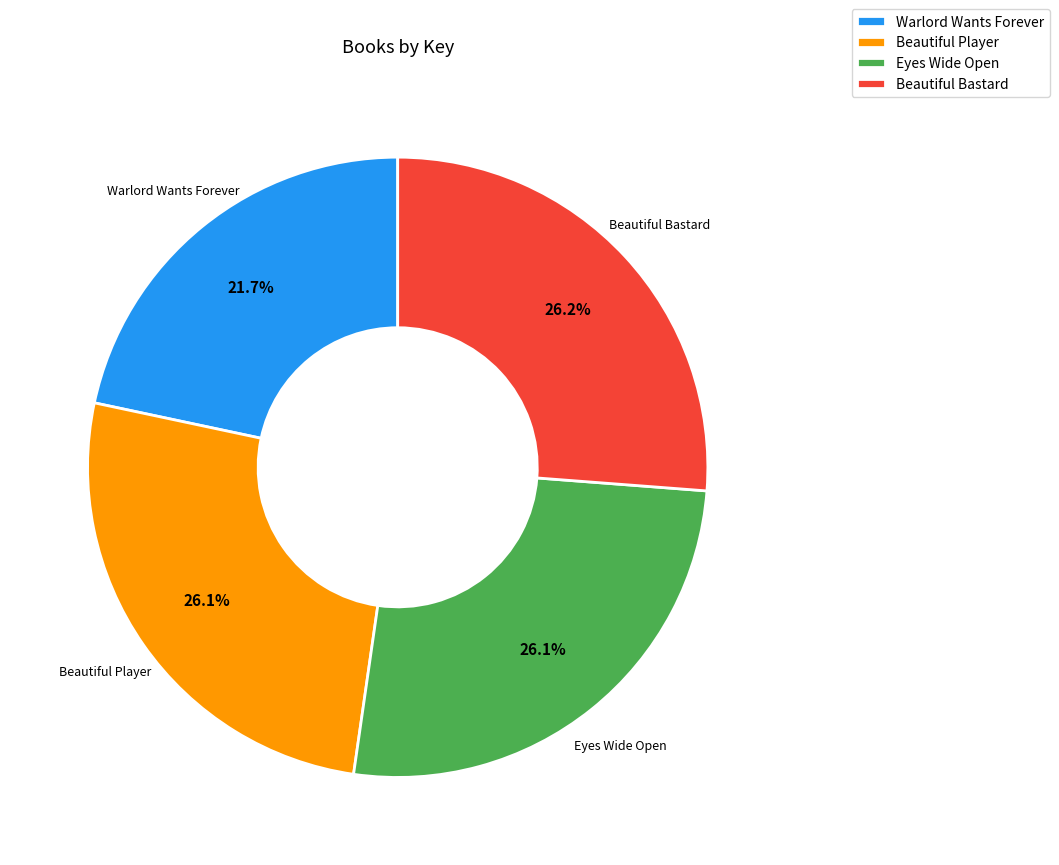

What is the ratio of the value at Warlord Wants Forever to the value at Beautiful Bastard?

0.8